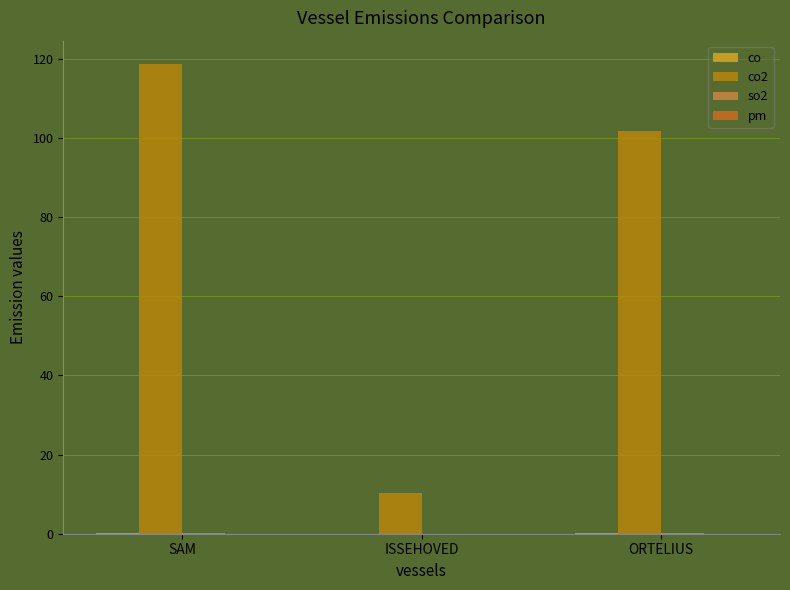

At which category is the sum across all series the highest?

SAM